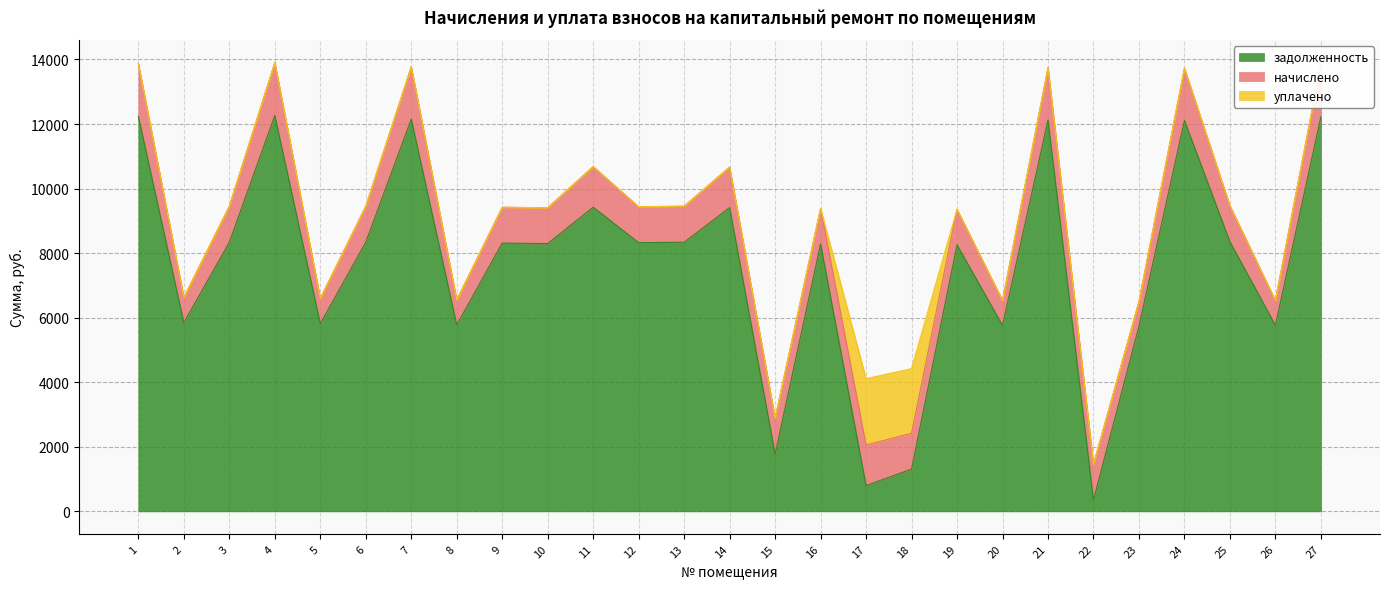

The value of начислено at 5 is 1216.4. True or false?

False